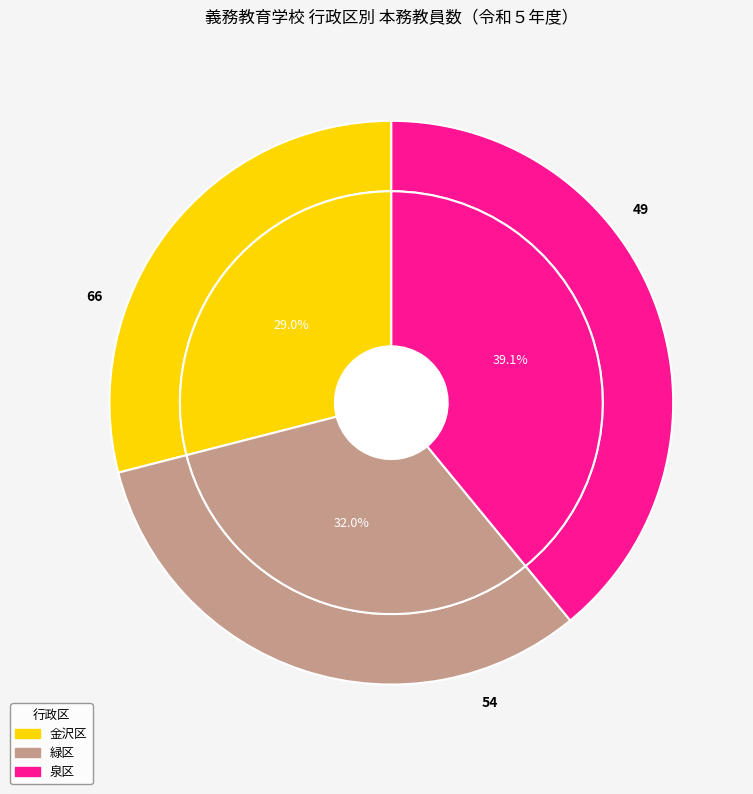

Which has a higher value, 泉区 or 金沢区?

泉区